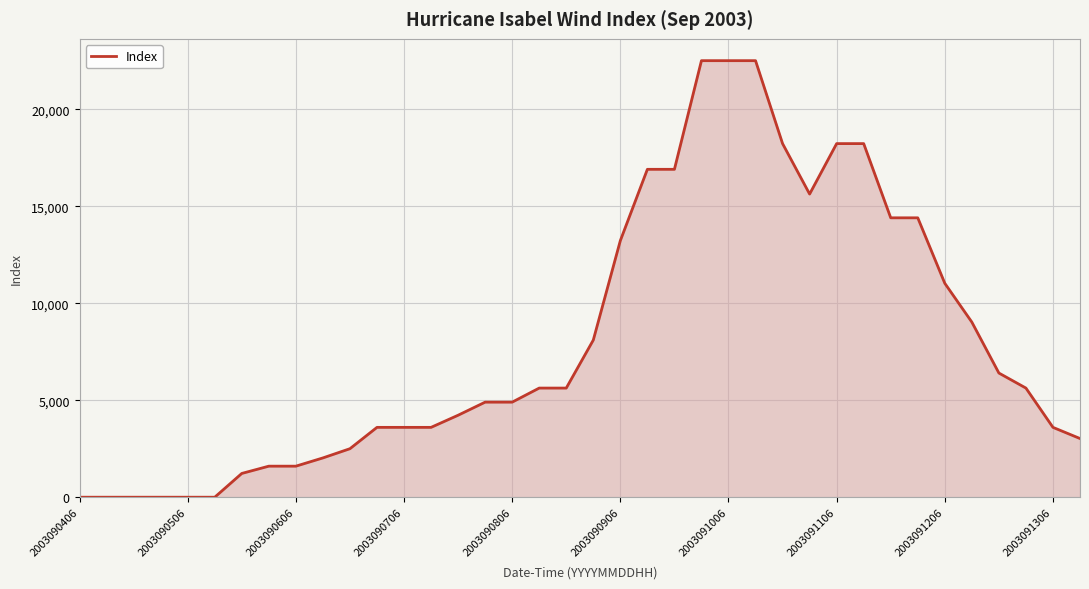

What is the greatest value displayed?

22500